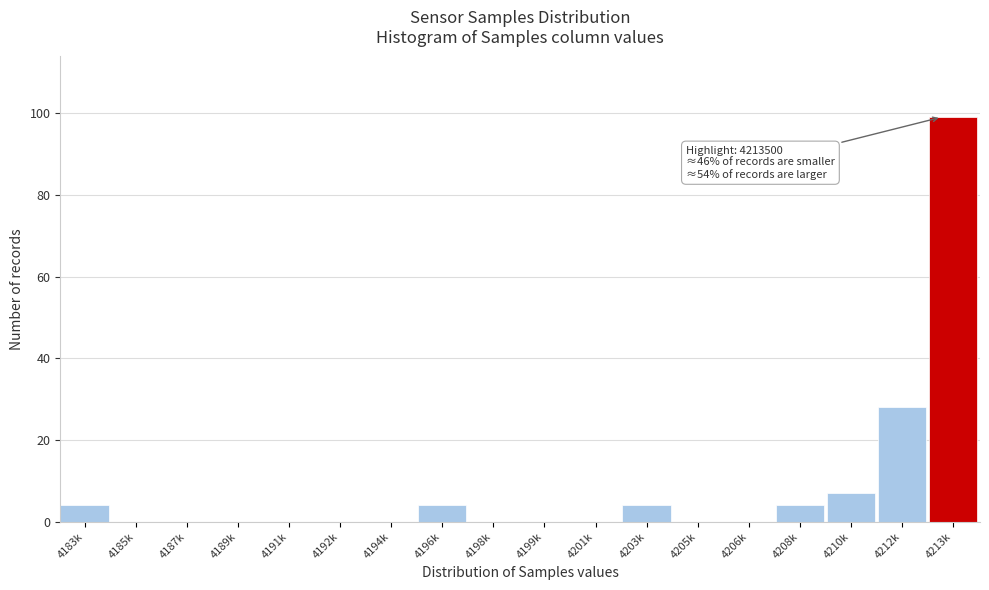

Reading left to right, what are all the values shown in this chart?

4183k=4	4185k=0	4187k=0	4189k=0	4191k=0	4192k=0	4194k=0	4196k=4	4198k=0	4199k=0	4201k=0	4203k=4	4205k=0	4206k=0	4208k=4	4210k=7	4212k=28	4213k=99